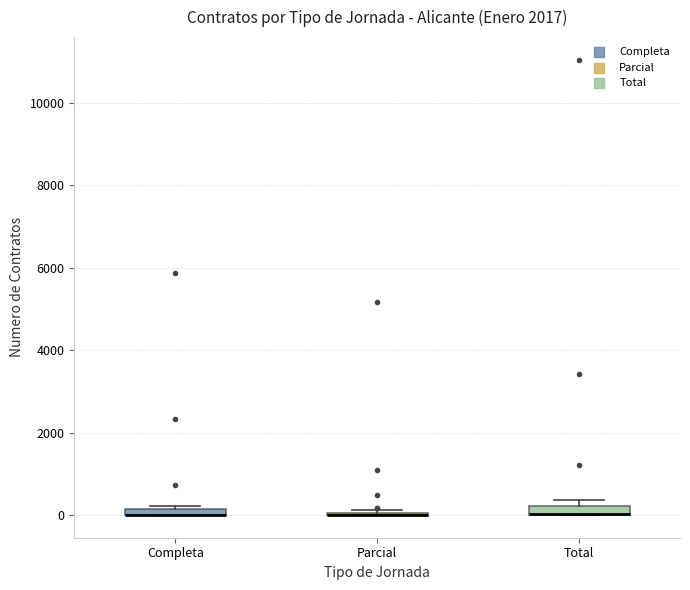

Where is the upper edge of the box for Completa on the y-axis? The values are not printed on the chart, so give them approximately, as read against the axis.

200